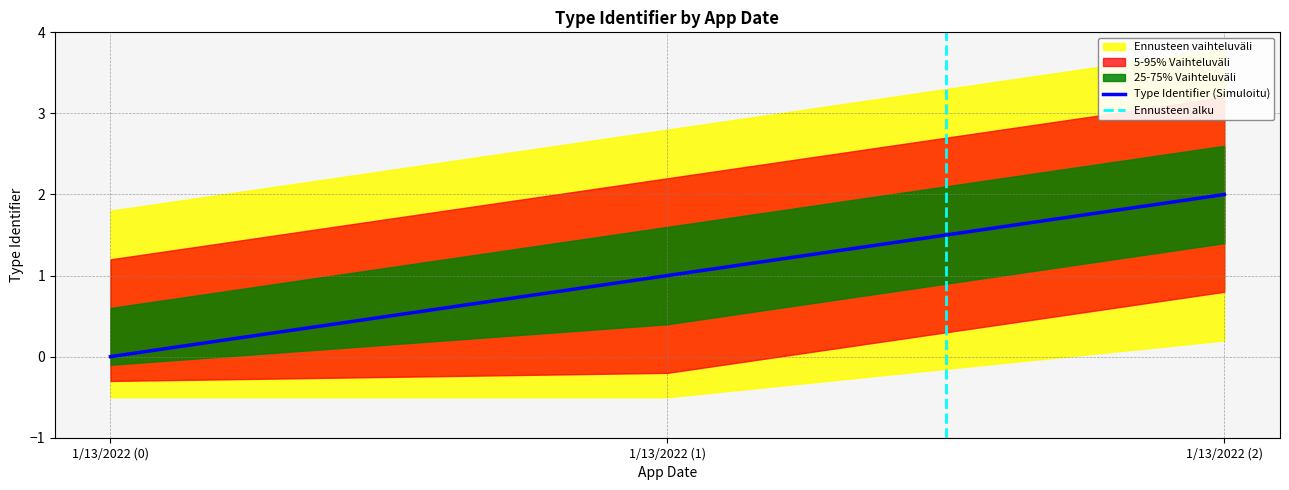

Does the chart display data point markers on the line(s)?

No